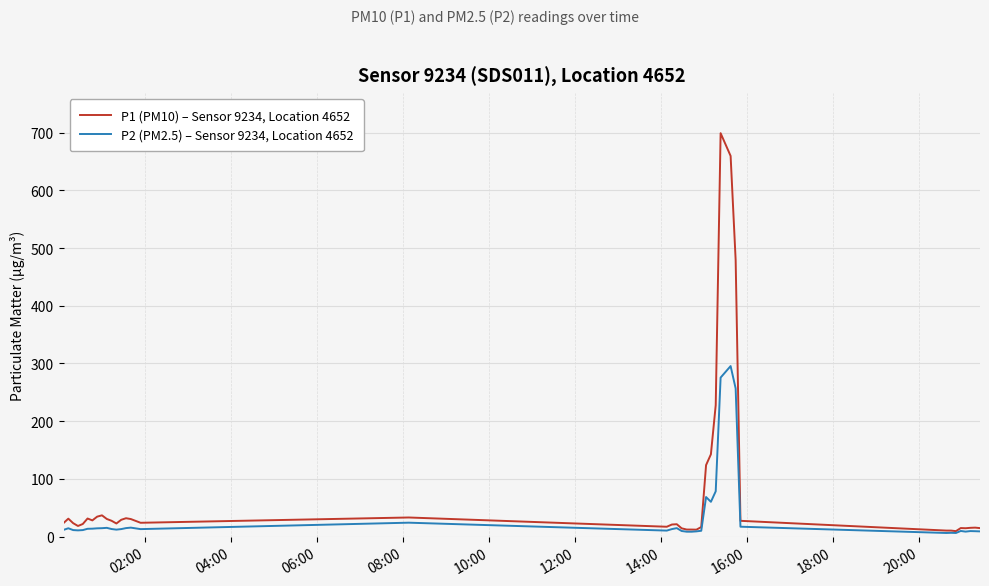

What is the minimum value for P1 (PM10) – Sensor 9234, Location 4652?

9.7